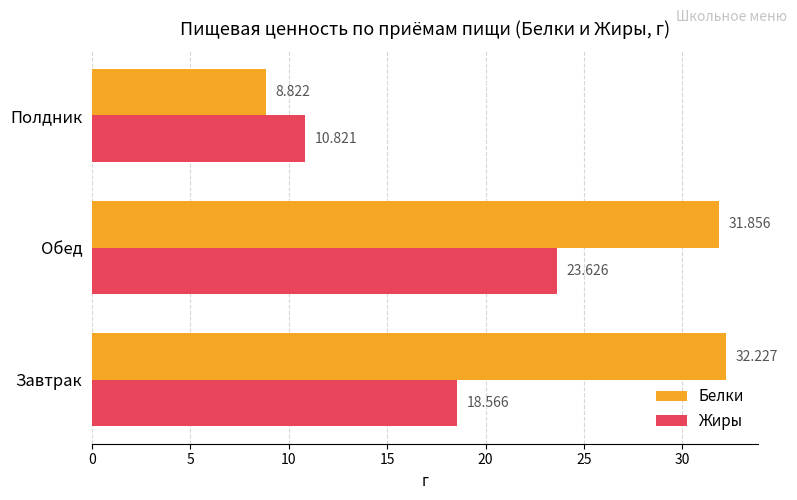

At how many categories does at least one series exceed 12?

2